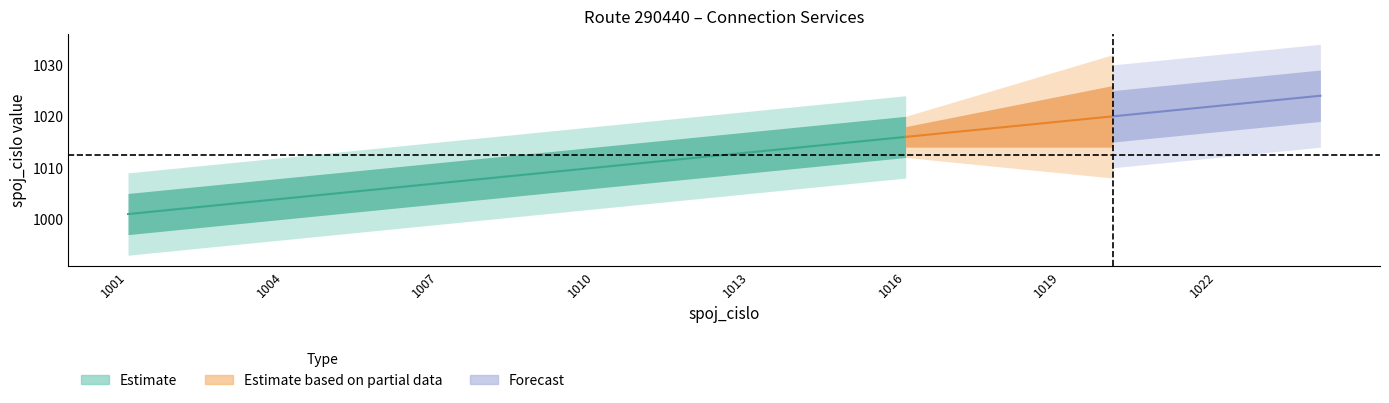

True or false: spoj_cislo and trasa_km intersect in this chart.

False